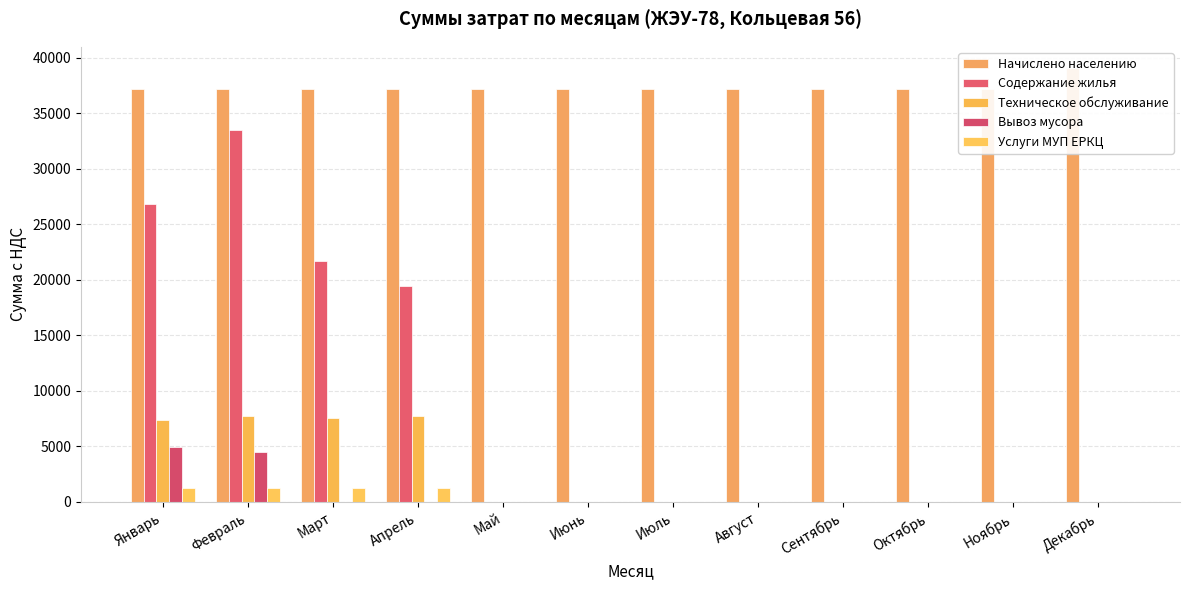

The value of Вывоз мусора at Август is 0.0. True or false?

True